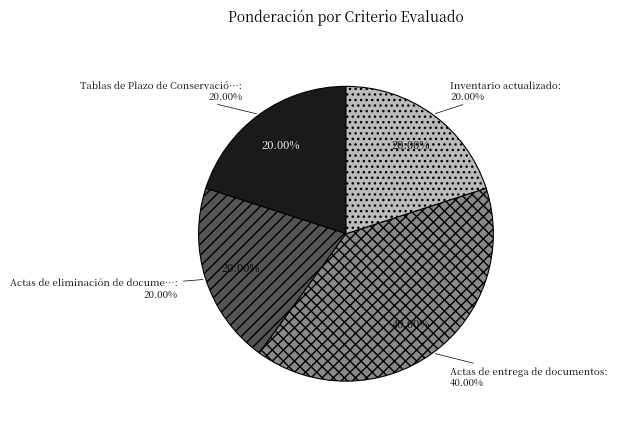

How much of the chart is everything except Actas de eliminación de documentos?

80.0%